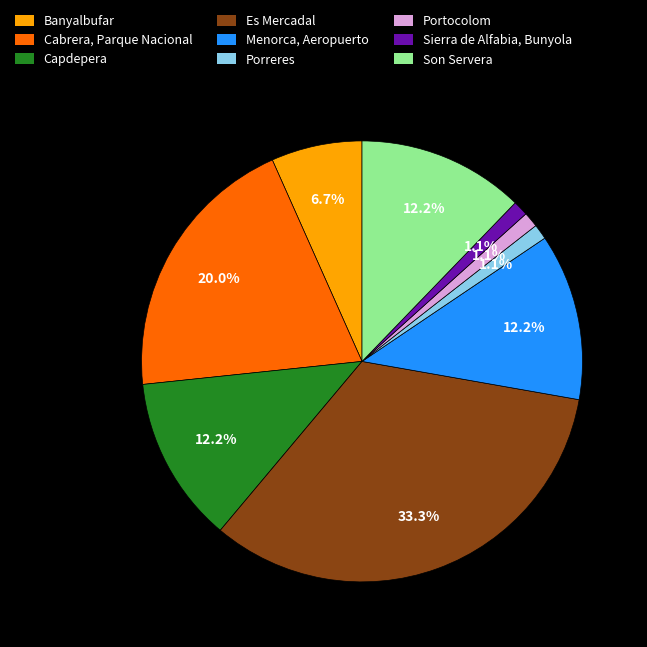

Between Es Mercadal and Porreres, which is larger?

Es Mercadal